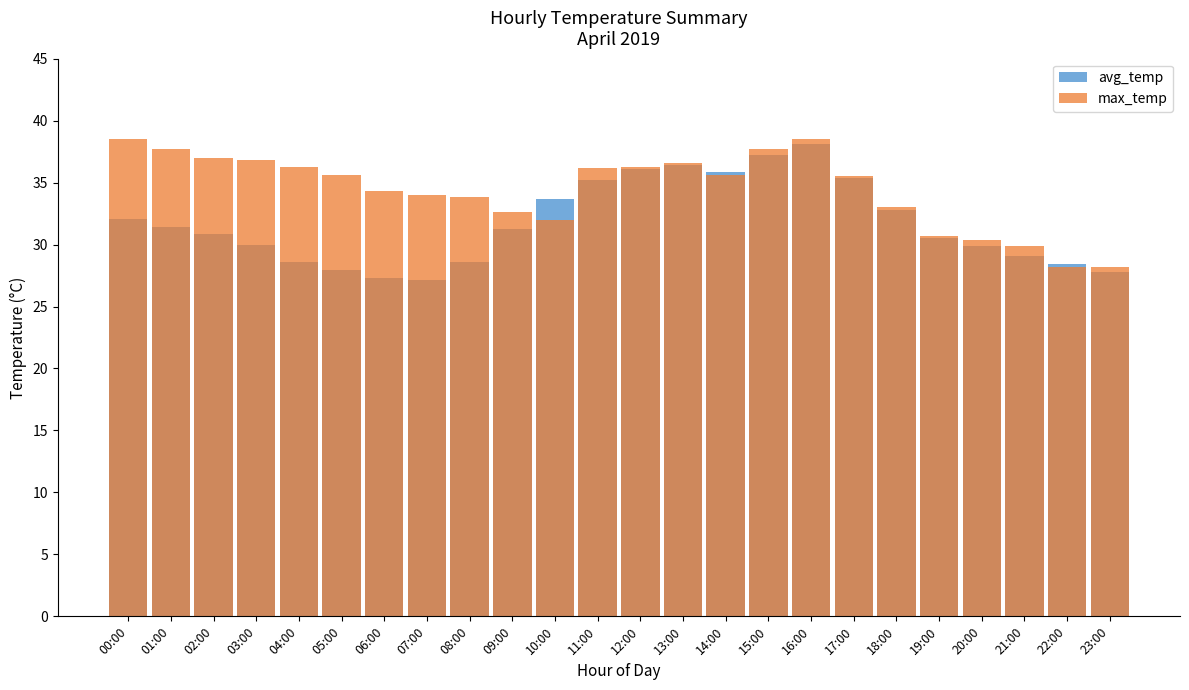

How many series are shown in this chart?

2